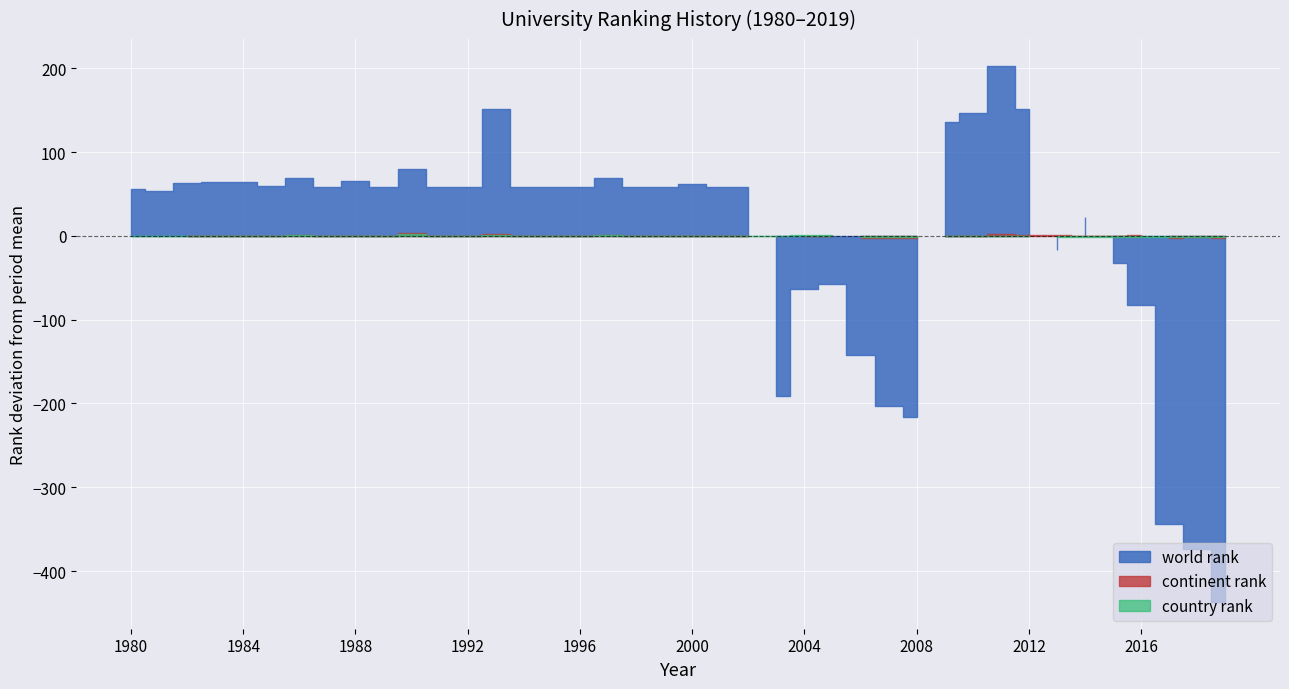

Which series has the widest spread of values?

world rank